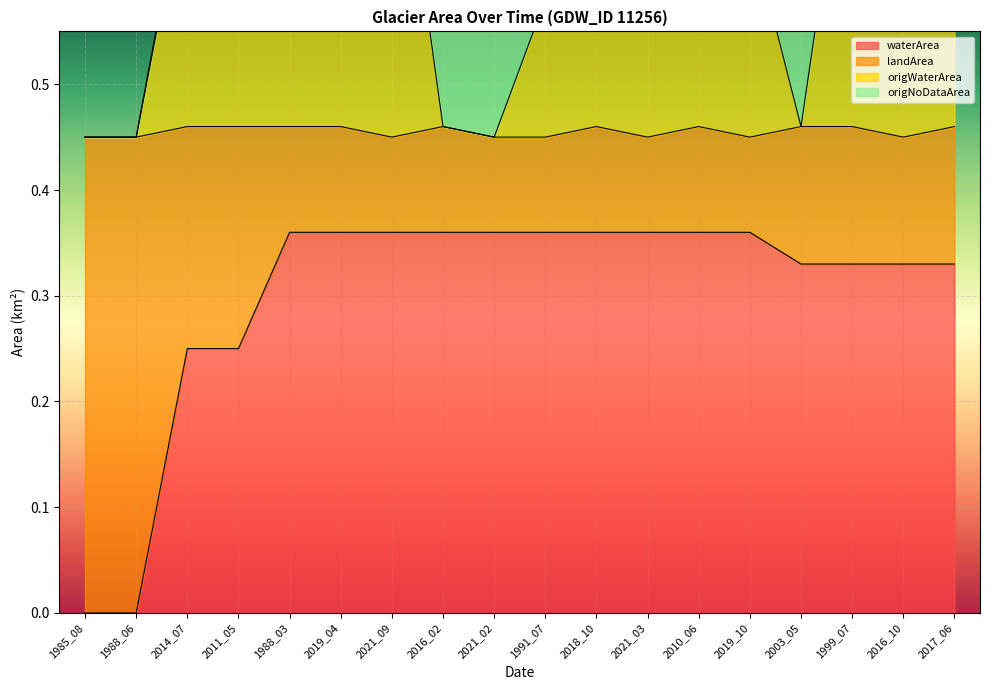

Between 1985_08 and 2019_04, which series saw the biggest shift?

waterArea